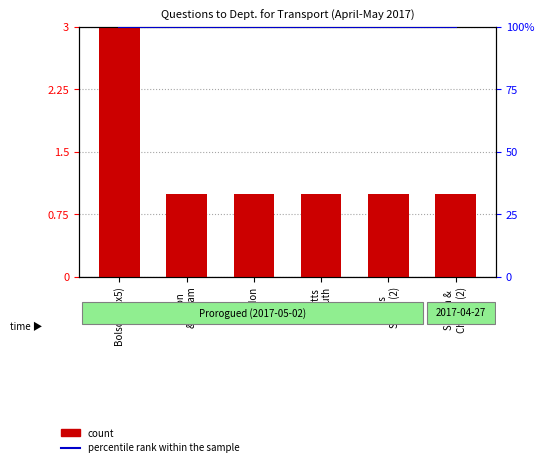

Read the percentile rank within the sample value at Notts
South.

100